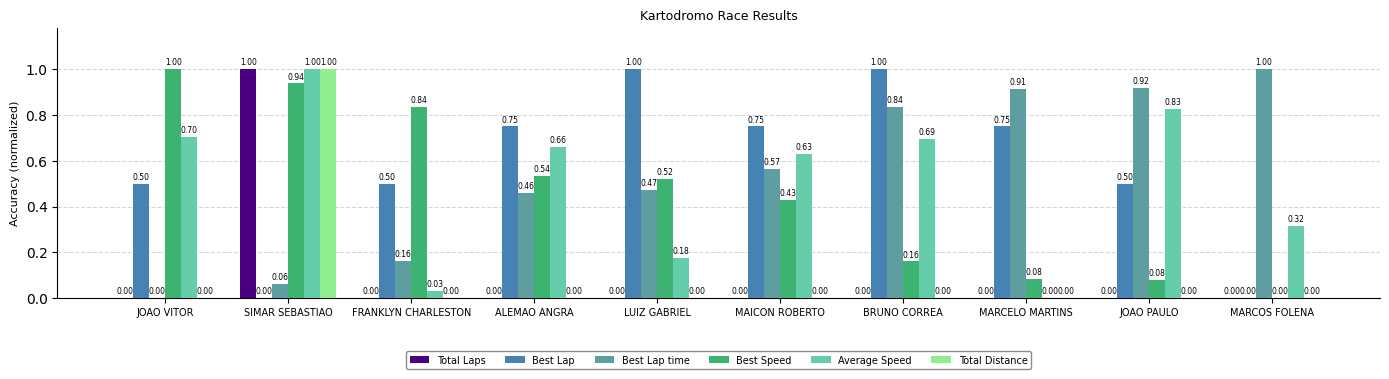

How many groups of bars are there?

10